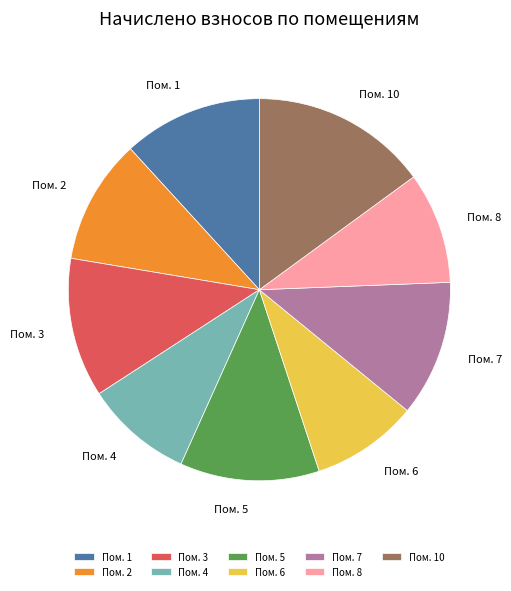

Does Пом. 5 account for over 50% of the chart?

No